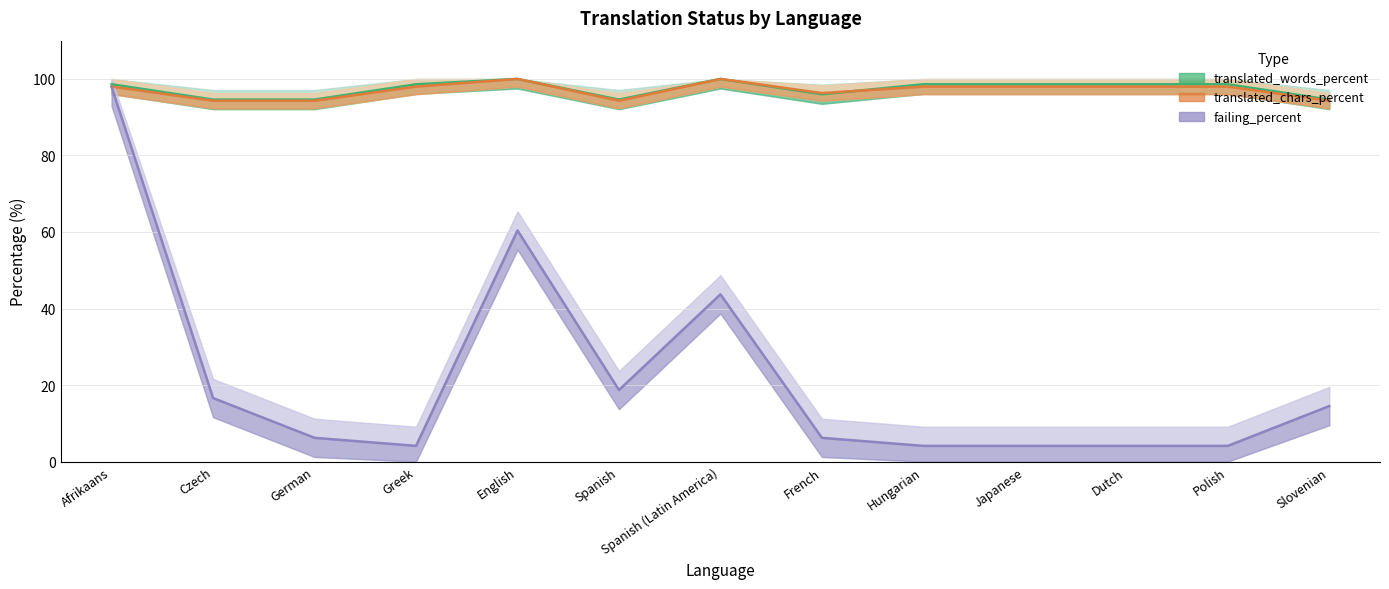

Rank the series by their maximum value, from lowest to highest.

failing_percent, translated_words_percent, translated_chars_percent